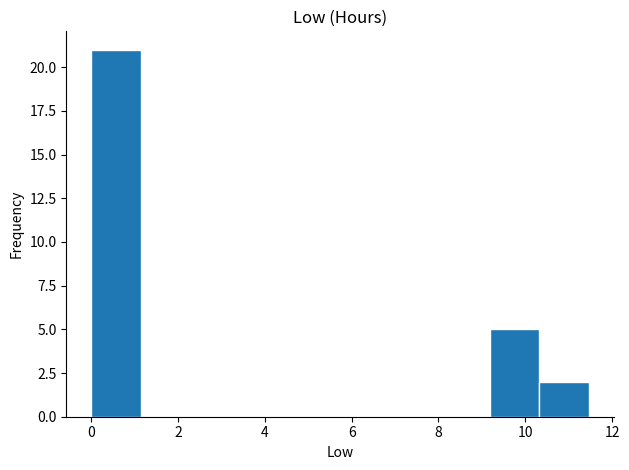

Over which range of the x-axis is the bar tallest?

0.0 to 1.2